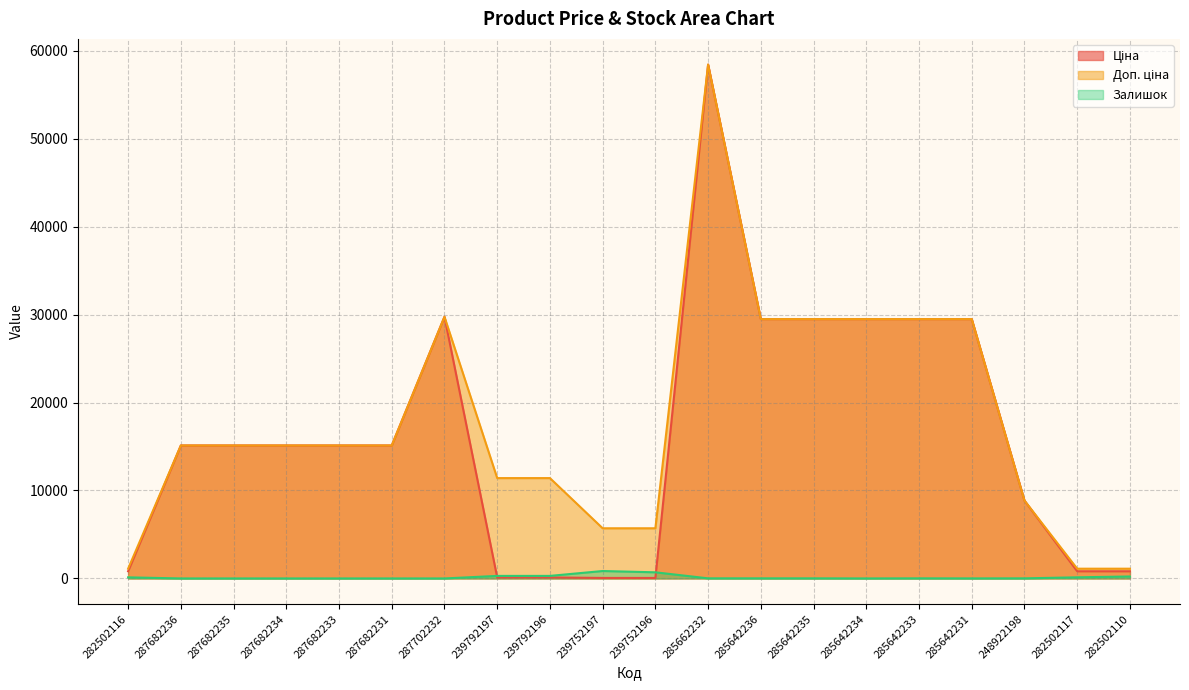

What is the lowest value of the Ціна series?

57.0